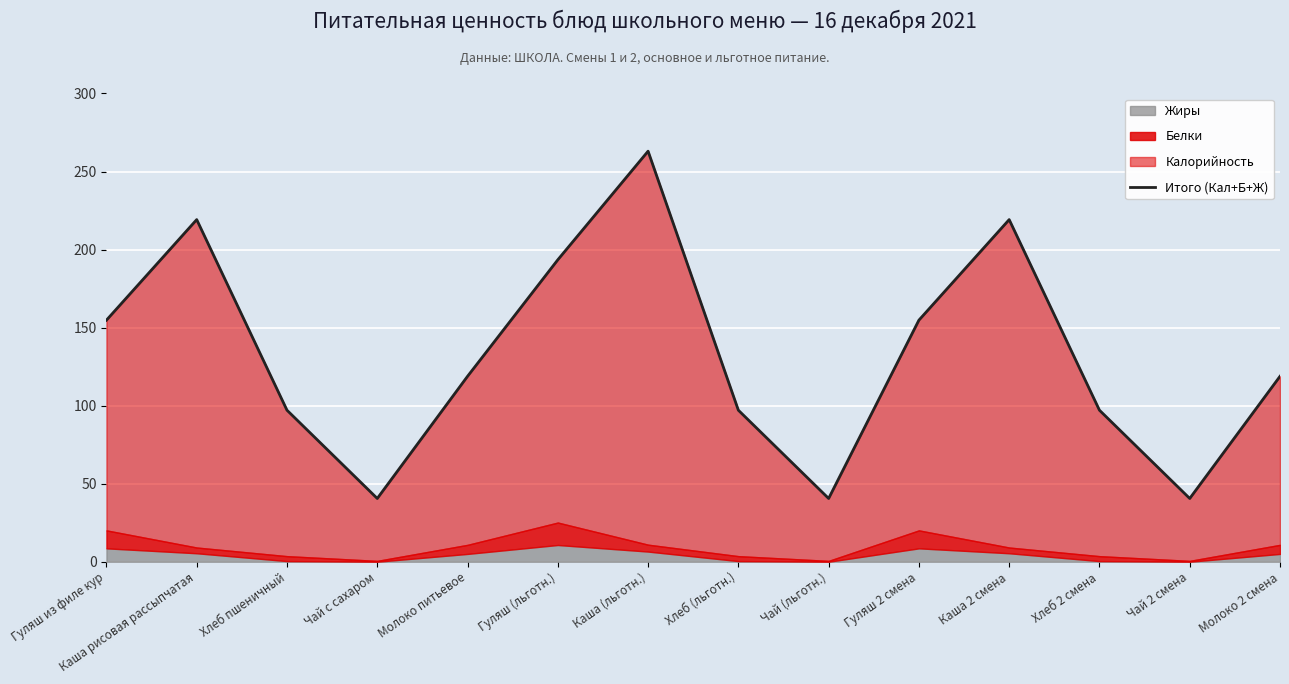

What is the smallest value displayed?

40.5